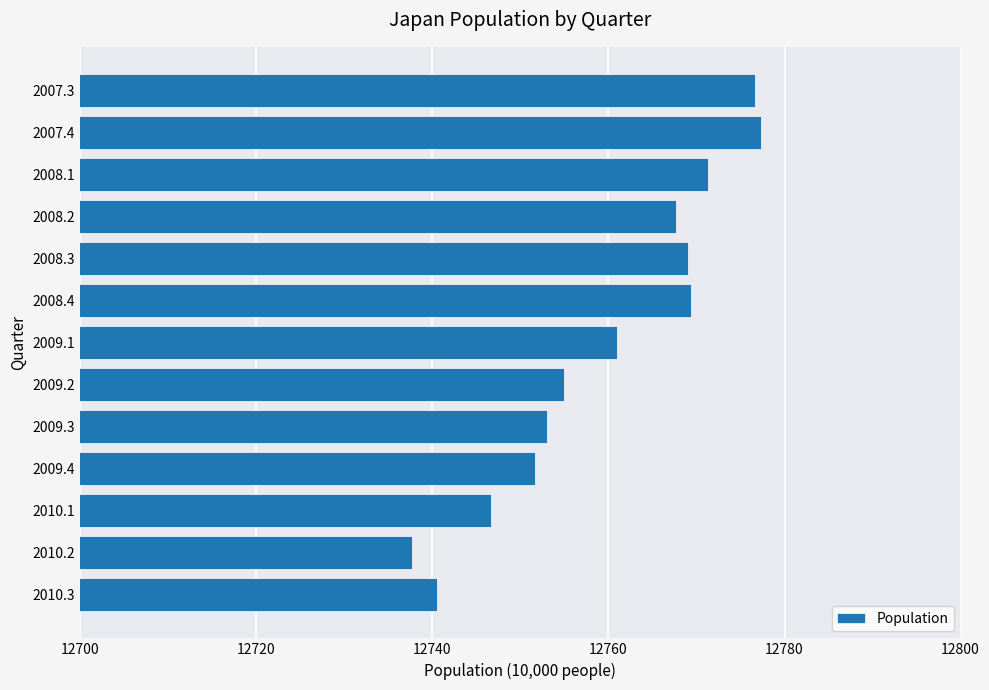

Which category has the lowest value across all series?

2010.2